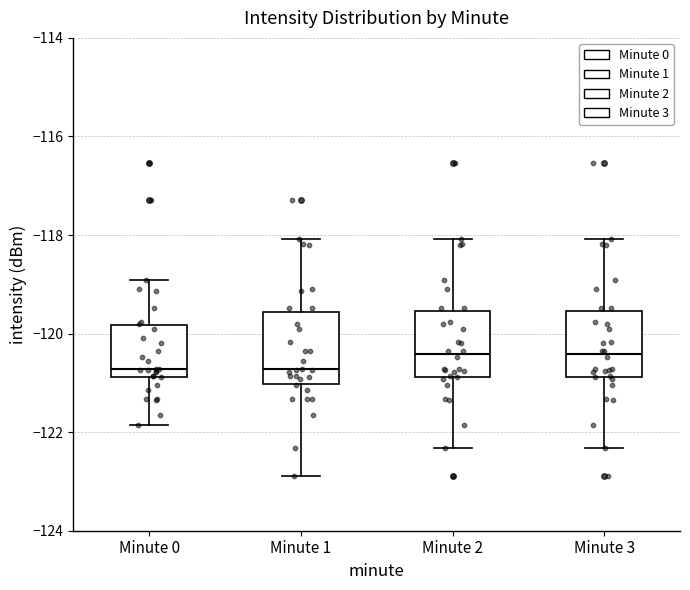

Reading left to right, transcribe this box plot: for each box, give where its median line is, the range the box spans, and where its two whiskers end, as read against the y-axis. The values are not printed on the chart, so give them approximately, as read against the axis.

Minute 0: median -120.8 (just above the box's lower edge), box -120.8 to -119.8, whiskers -121.8 to -119.0
Minute 1: median -120.8, box -121.0 to -119.6, whiskers -122.8 to -118.0
Minute 2: median -120.4, box -120.8 to -119.6, whiskers -122.4 to -118.0
Minute 3: median -120.4, box -120.8 to -119.6, whiskers -122.4 to -118.0